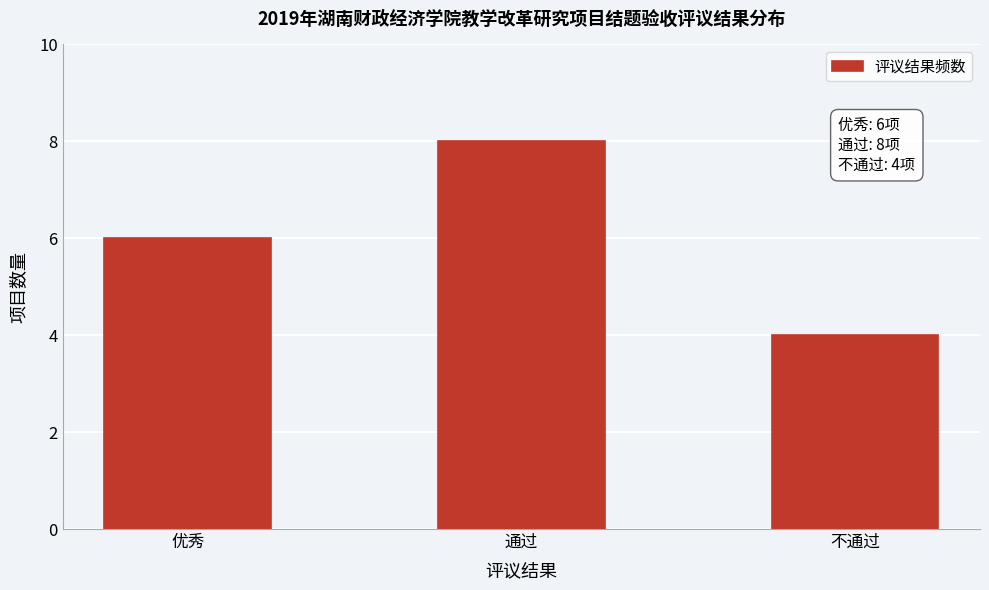

Reading right to left, list all the values displayed in this chart.

4	8	6